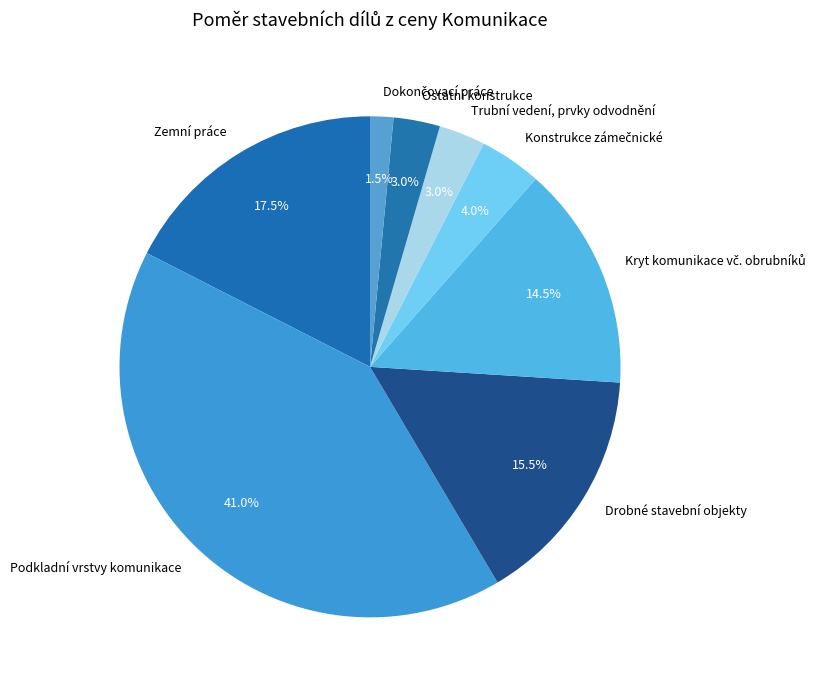

Is there any slice that represents more than half of the pie?

No